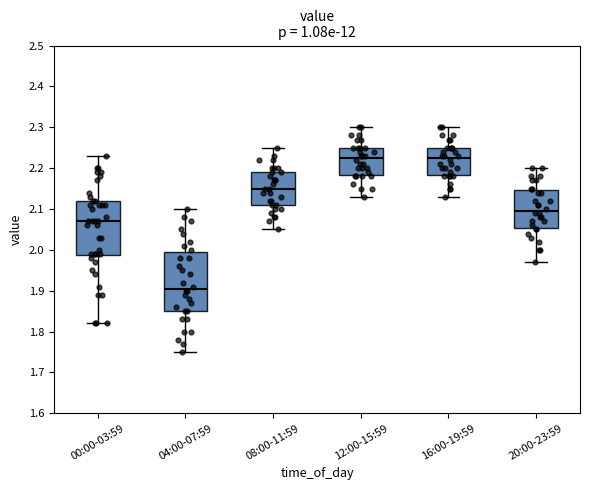

Comparing the boxes themselves (not the whiskers), which one is the tallest?

04:00-07:59